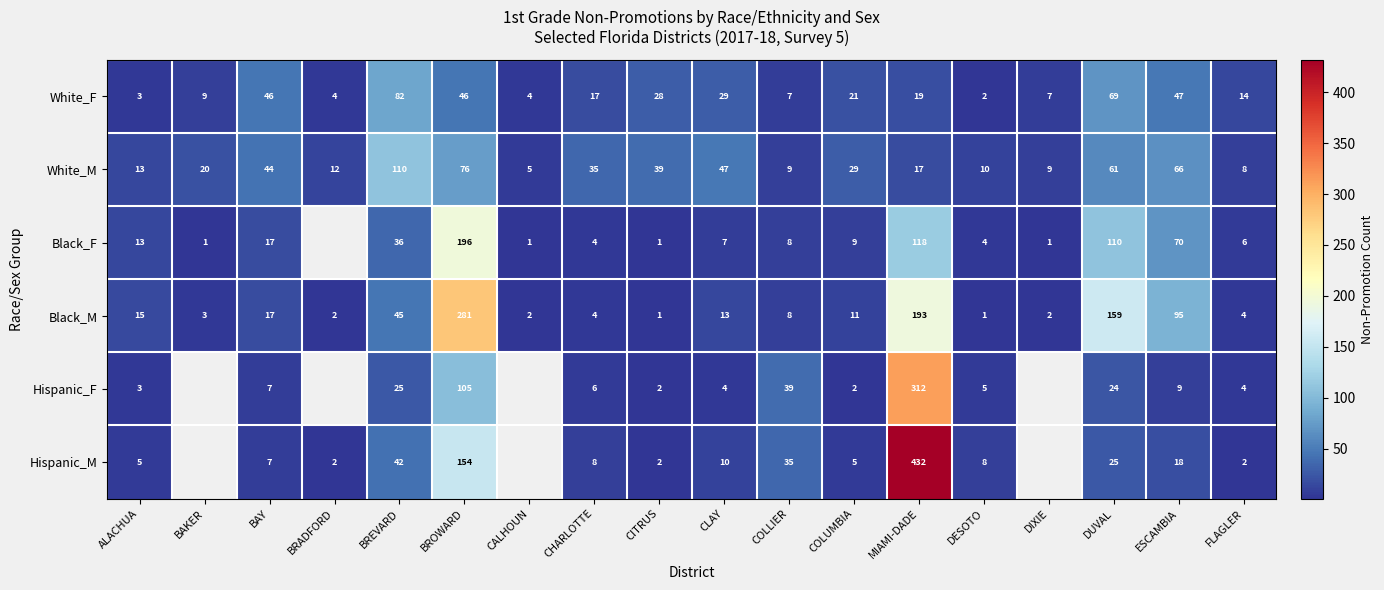

What is the difference between the maximum and minimum values in the Black_M series?

280